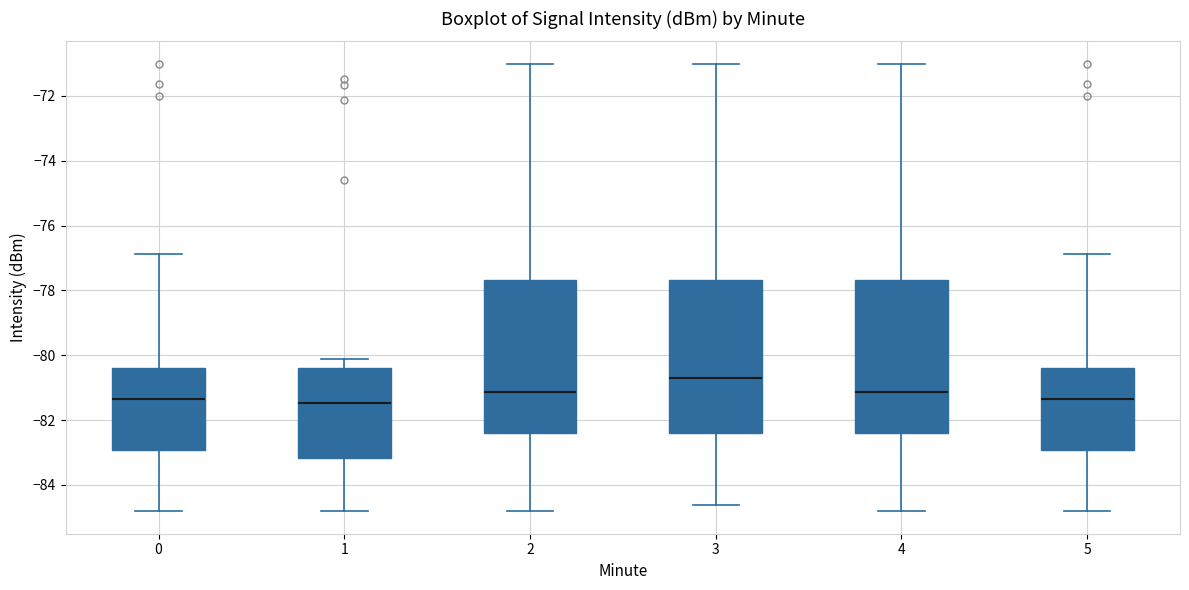

Which box's median line is the highest?

3